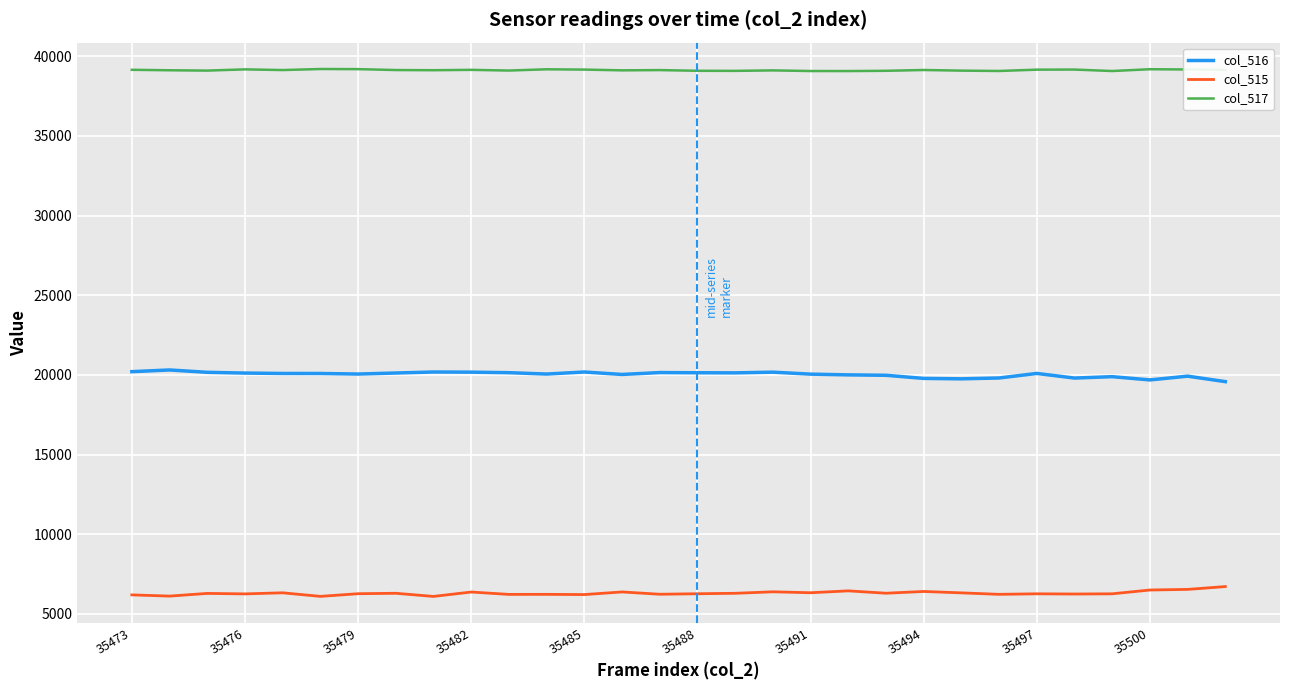

Does the chart display data point markers on the line(s)?

No